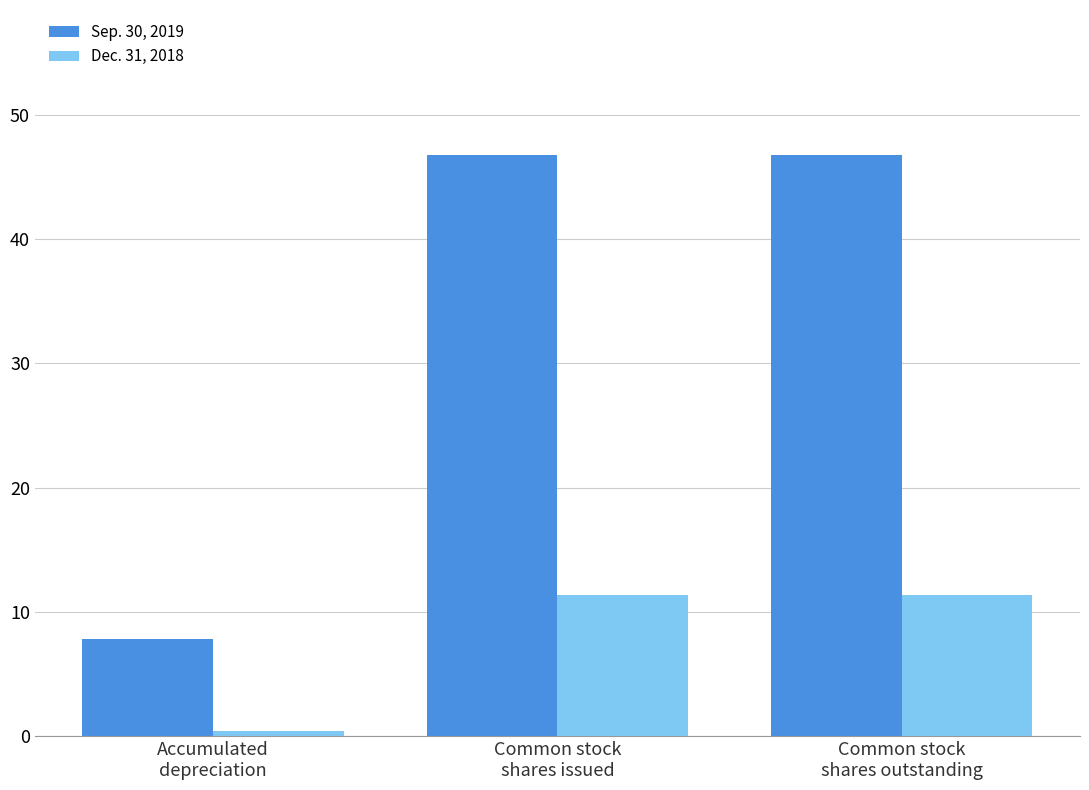

Reading left to right, transcribe all the data shown in this chart.

Sep. 30, 2019: 7.8	46.7	46.7
Dec. 31, 2018: 0.4	11.4	11.4